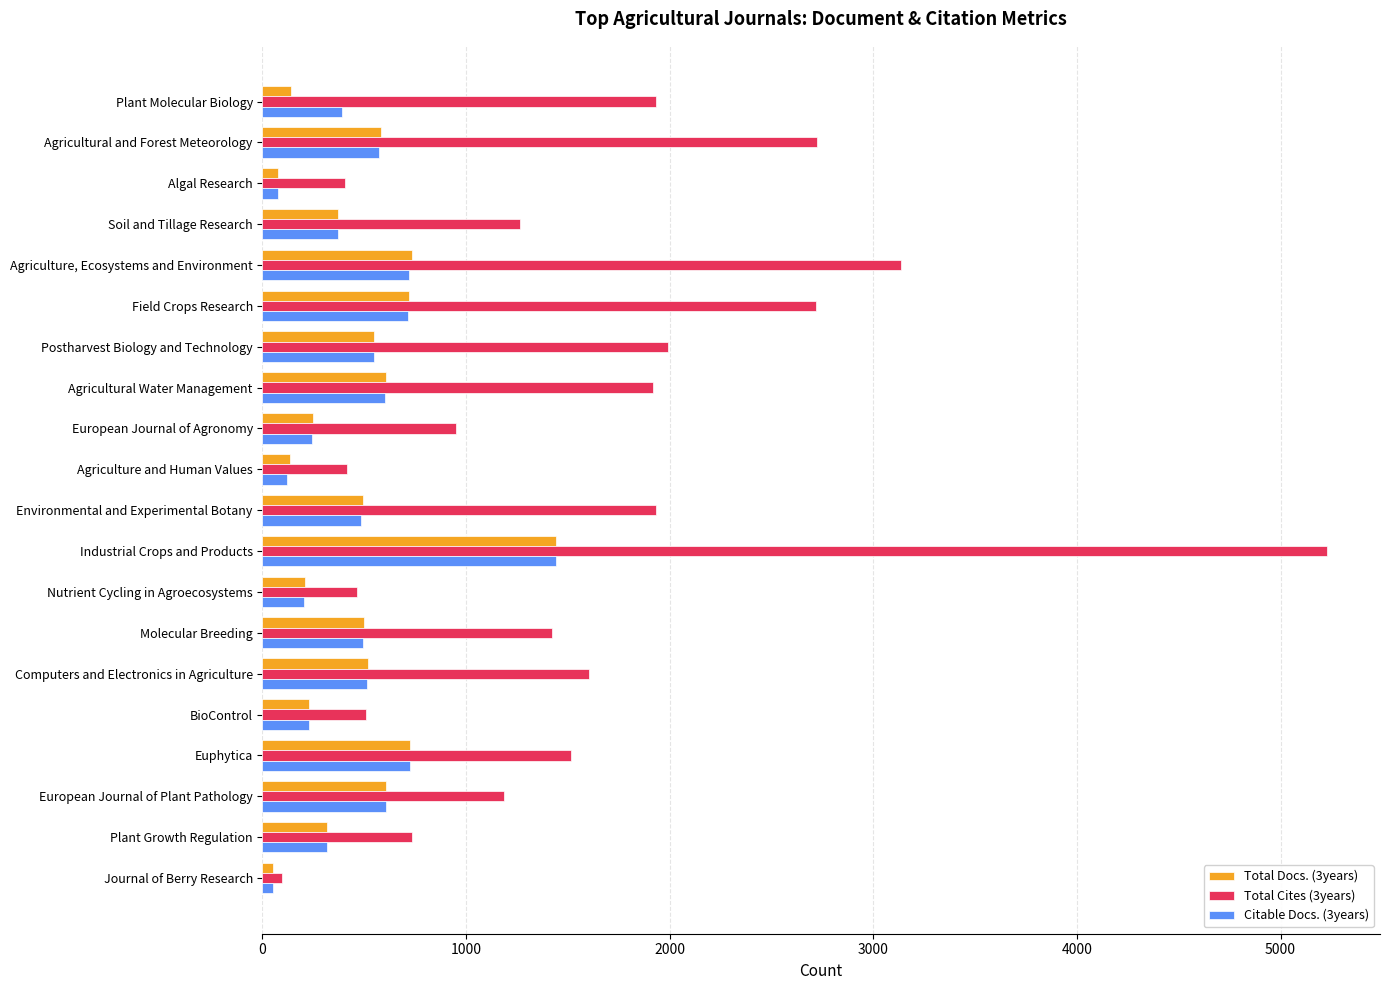

Is the value of Total Docs. (3years) at European Journal of Plant Pathology greater than the value of Citable Docs. (3years) at Agriculture, Ecosystems and Environment?

No